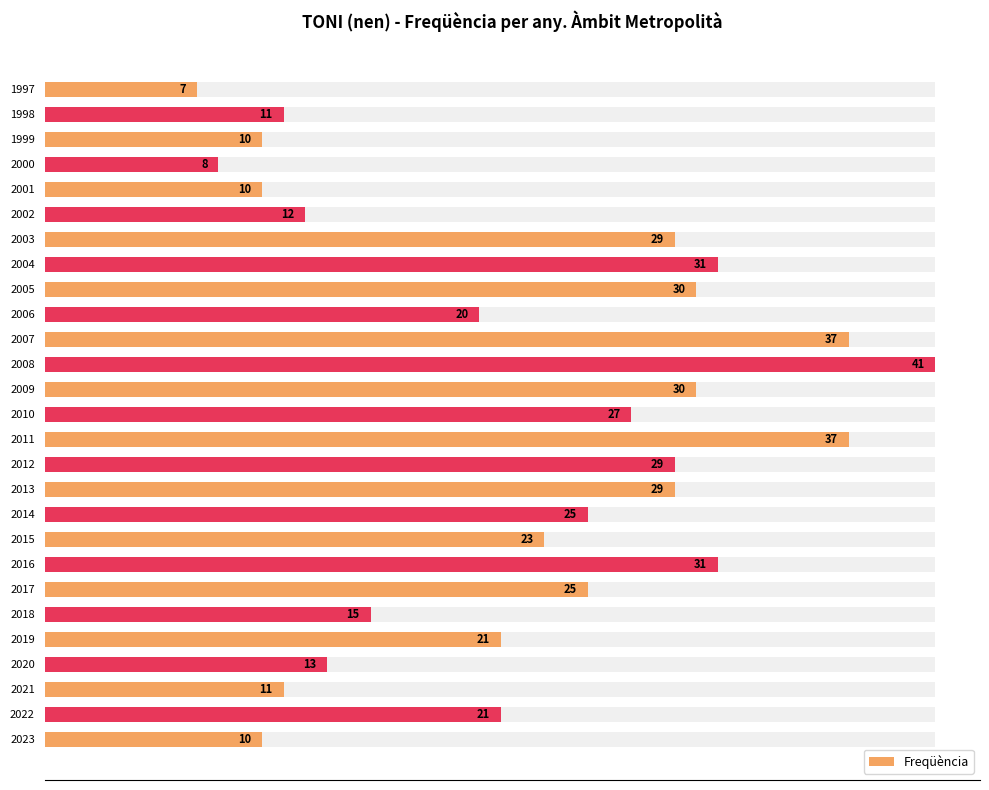

What is the maximum value shown in the chart?

41